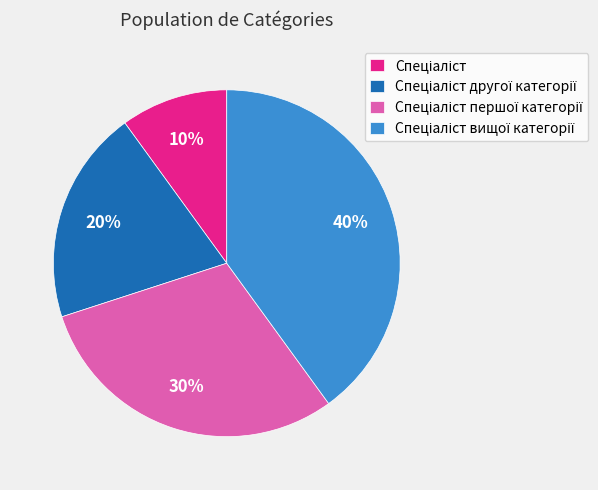

Does any single category account for the majority?

No